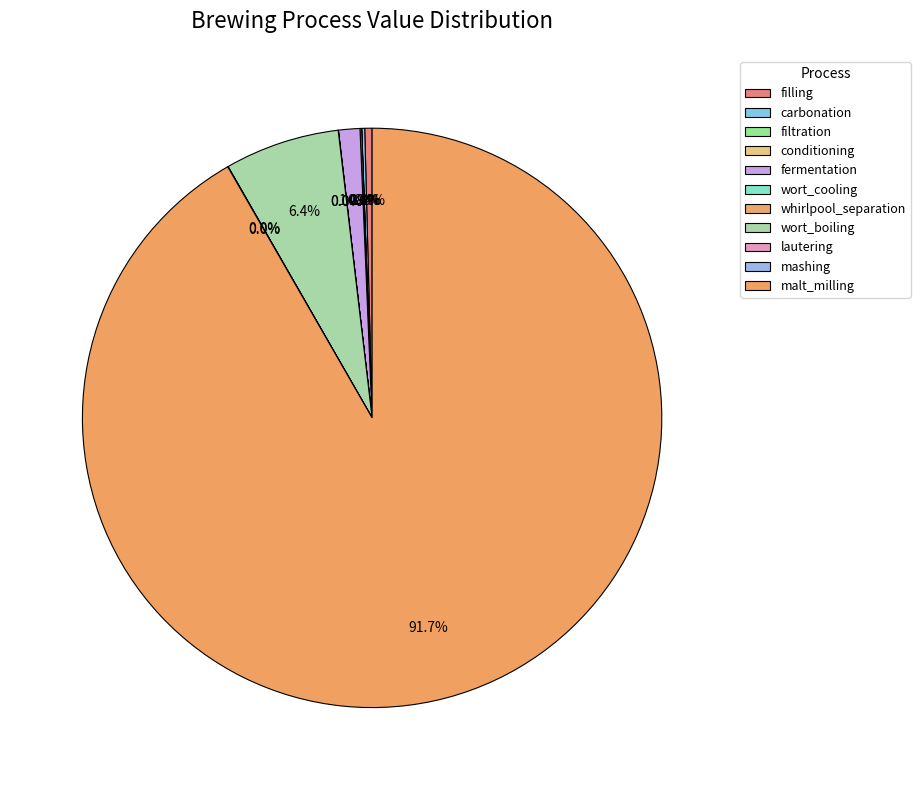

Which category has the biggest portion of the pie?

malt_milling